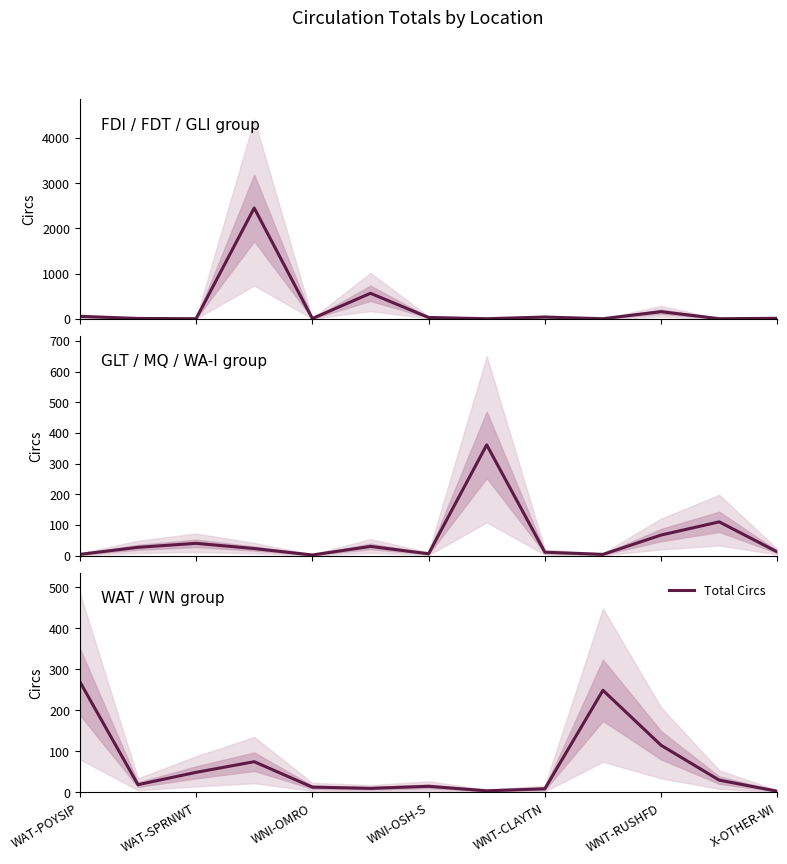

The value at WAT-SPRNWT is 88. True or false?

False